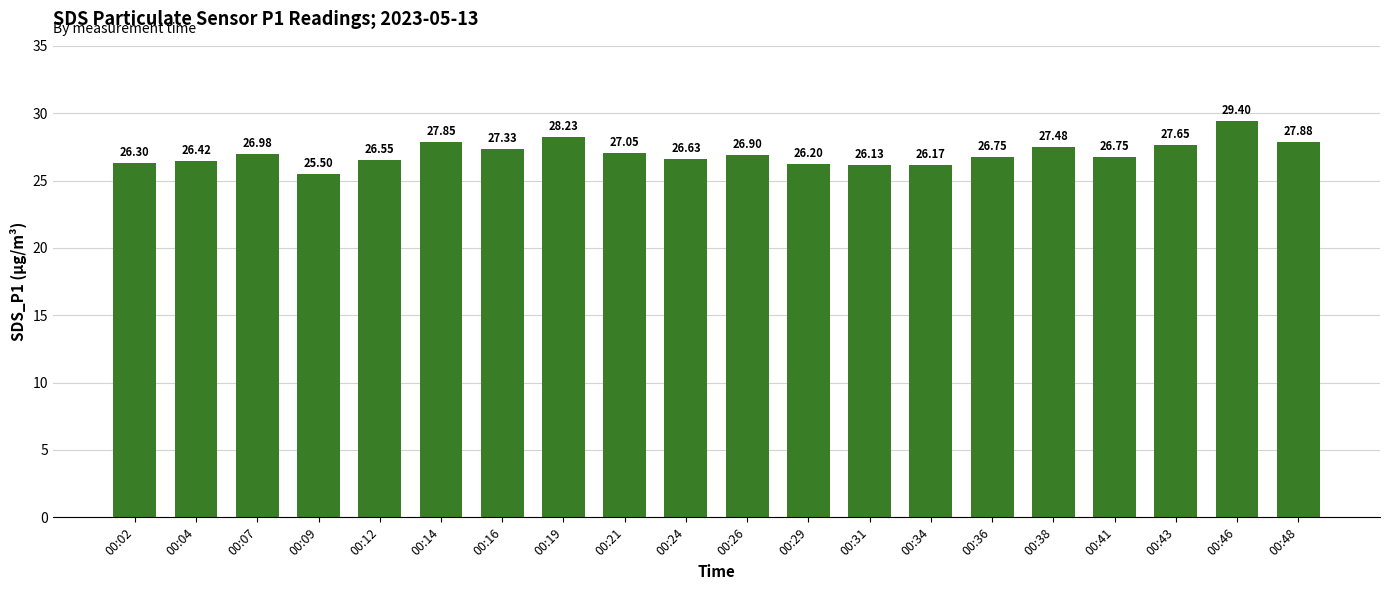

What is the ratio of the value at 00:24 to the value at 00:19?

0.9